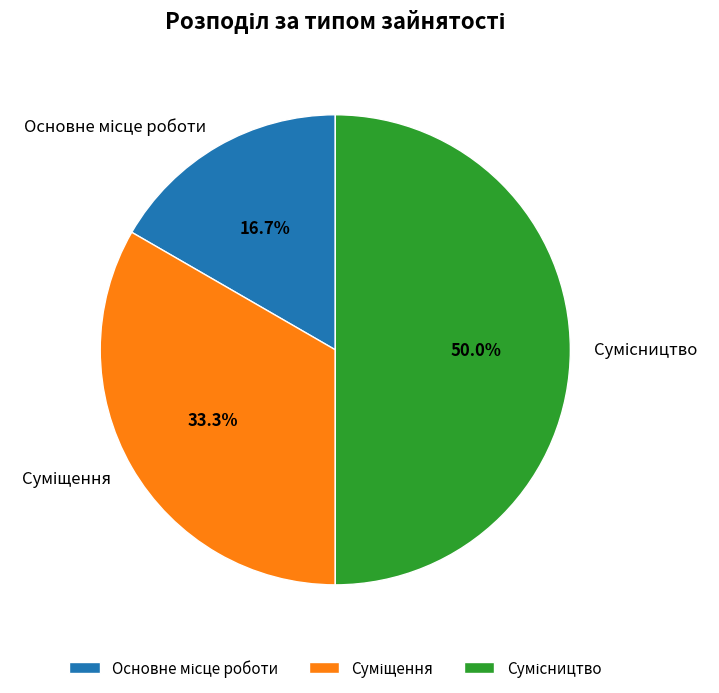

What percentage is NOT represented by Суміщення?

66.7%